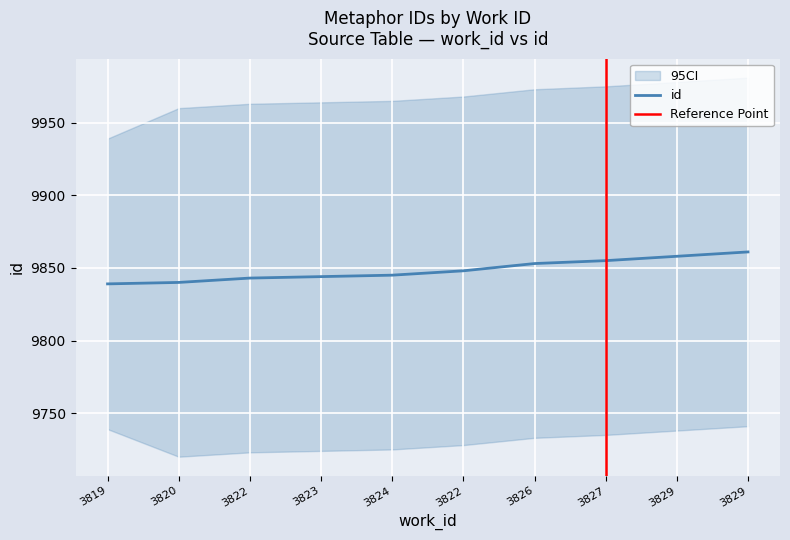

List the labels in order of value, smallest first.

3819, 3820, 3822, 3823, 3824, 3822, 3826, 3827, 3829, 3829